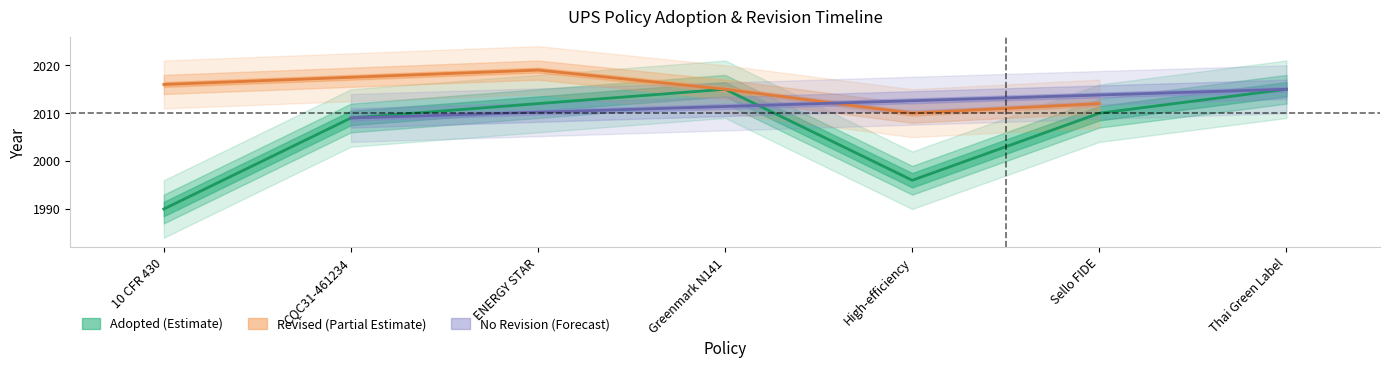

What is the sum of the values at High-efficiency and ENERGY STAR?

4008